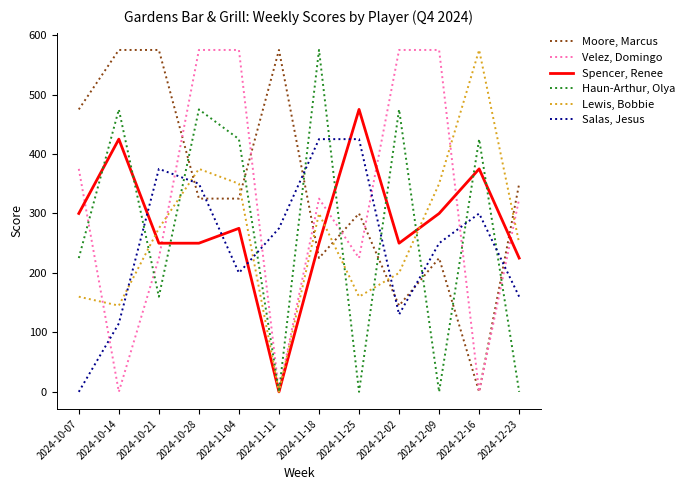

Does the chart have visible grid lines?

No